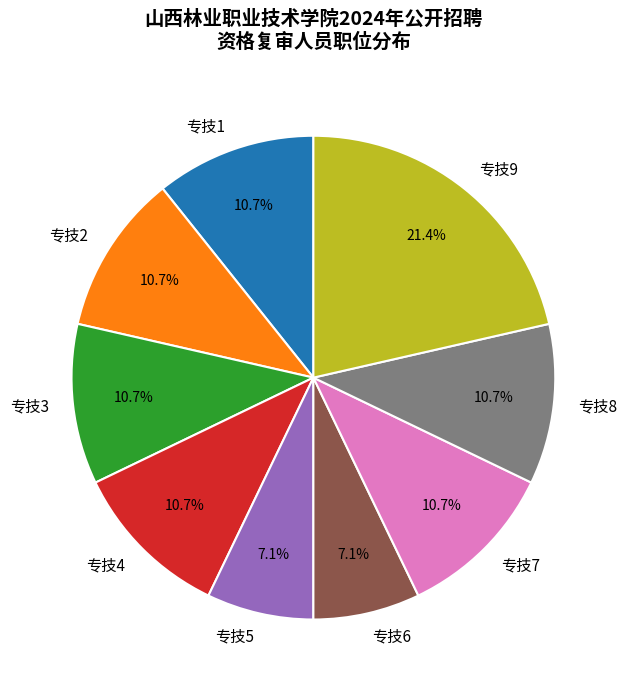

What is the ratio of the value at 专技3 to the value at 专技7?

1.0